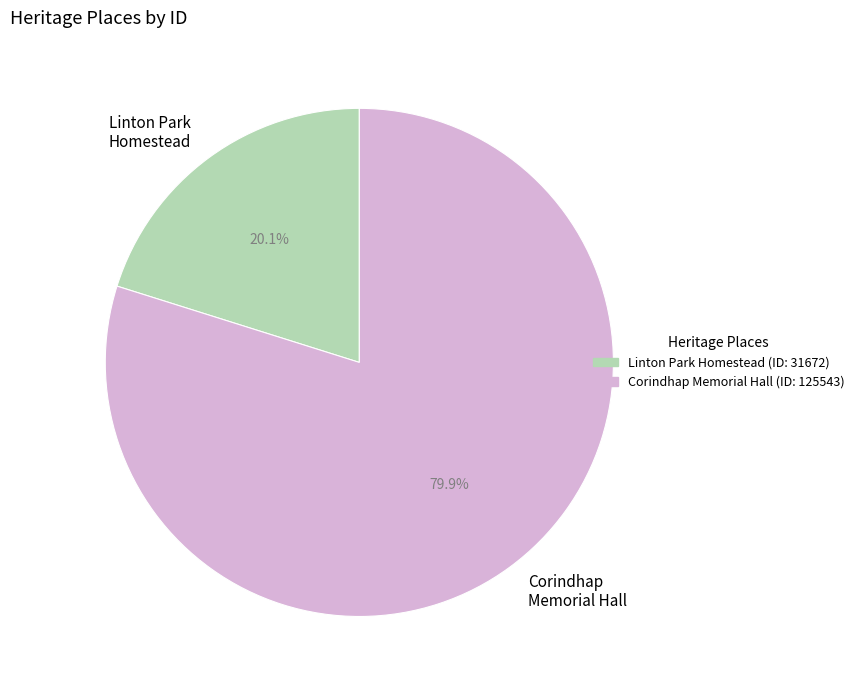

Rank the categories by value from highest to lowest.

Corindhap Memorial Hall, Linton Park Homestead